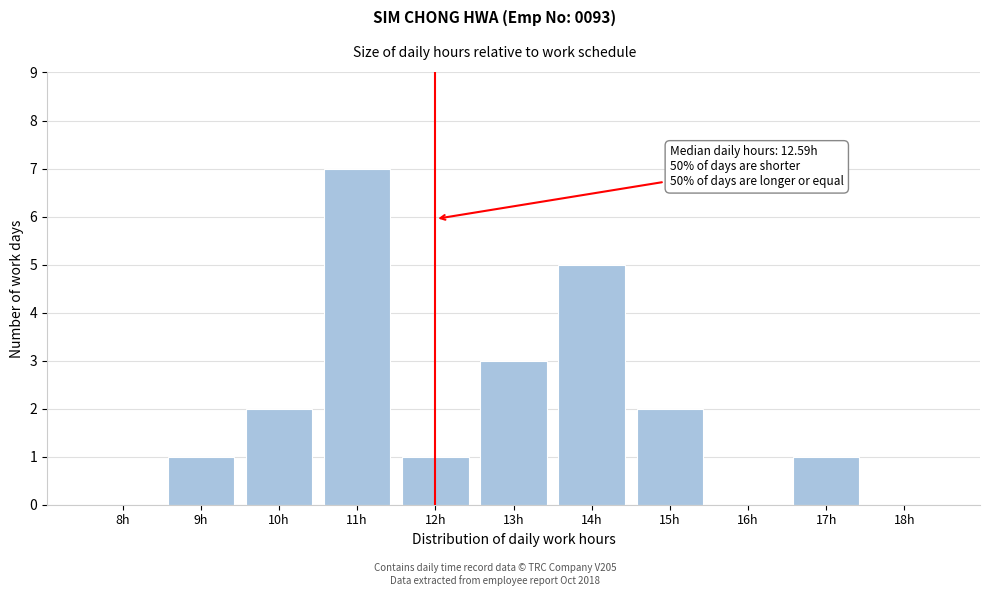

Reading left to right, extract all data points from this chart.

8h=0	9h=1	10h=2	11h=7	12h=1	13h=3	14h=5	15h=2	16h=0	17h=1	18h=0